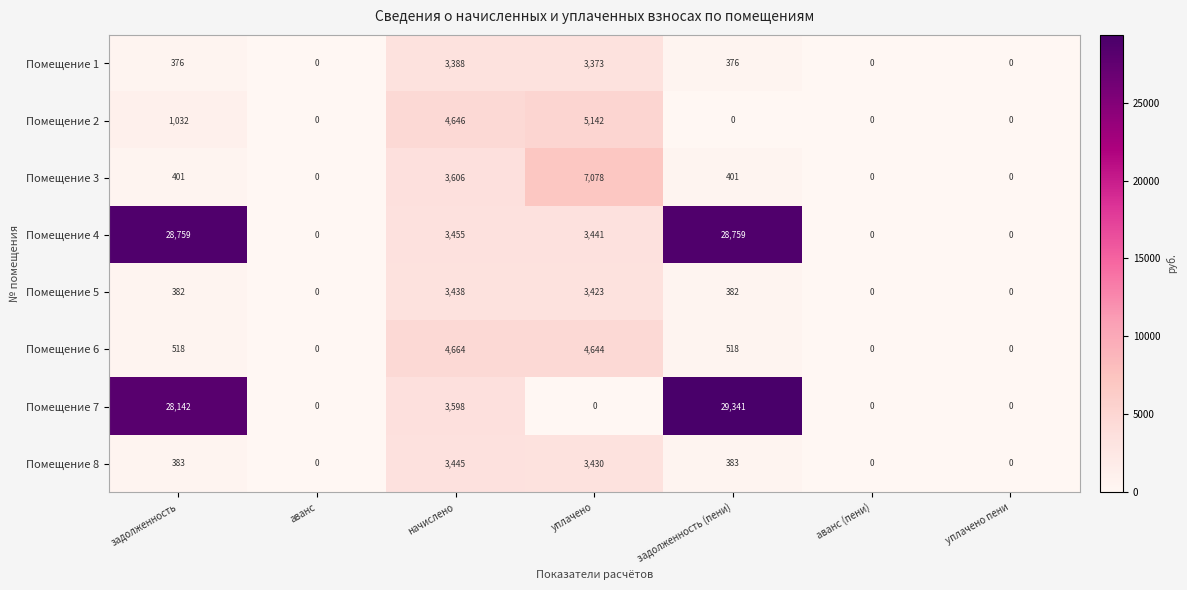

The Помещение 5 series shows 0 at аванс (пени). True or false?

True